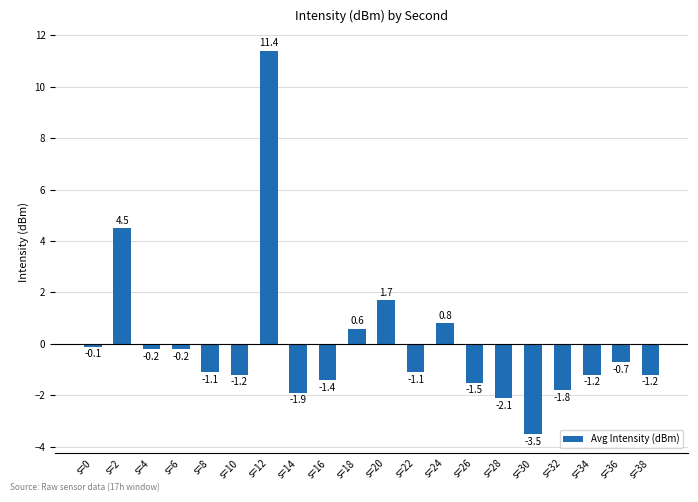

Reading left to right, what are all the values shown in this chart?

s=0=-0.1	s=2=4.5	s=4=-0.2	s=6=-0.2	s=8=-1.1	s=10=-1.2	s=12=11.4	s=14=-1.9	s=16=-1.4	s=18=0.6	s=20=1.7	s=22=-1.1	s=24=0.8	s=26=-1.5	s=28=-2.1	s=30=-3.5	s=32=-1.8	s=34=-1.2	s=36=-0.7	s=38=-1.2